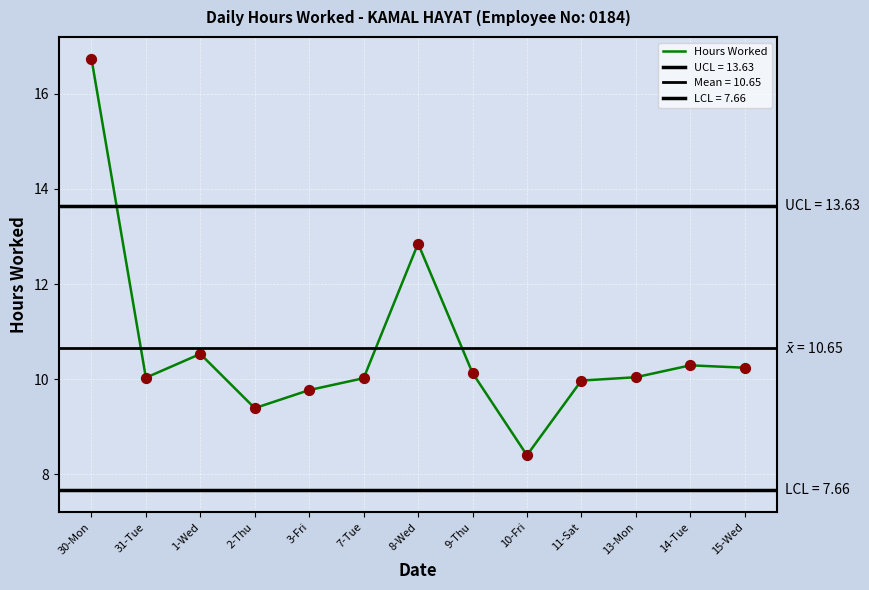

Between 14-Tue and 11-Sat, which is larger?

14-Tue